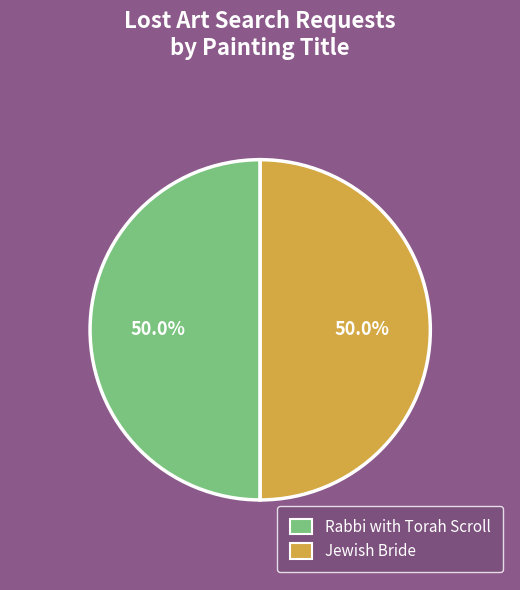

To the nearest percent, what is the combined percentage of Rabbi with Torah Scroll and Jewish Bride?

100%